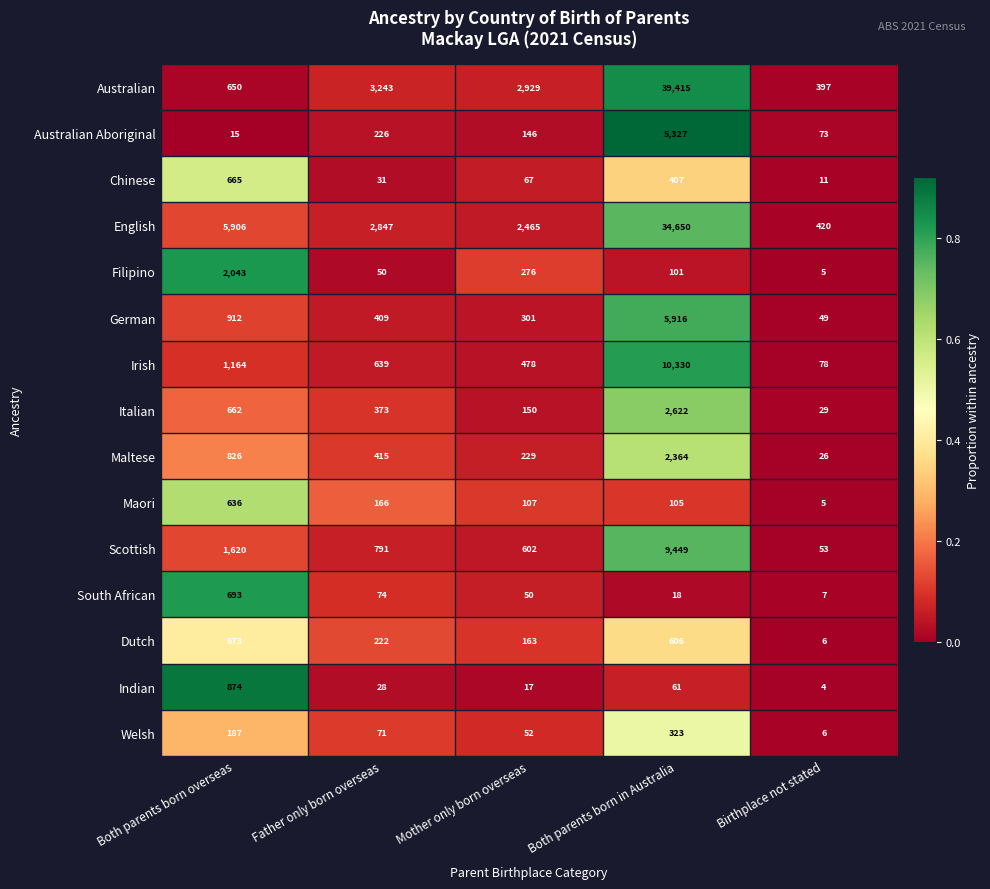

What is the difference between the maximum and minimum values in the Irish series?

10252